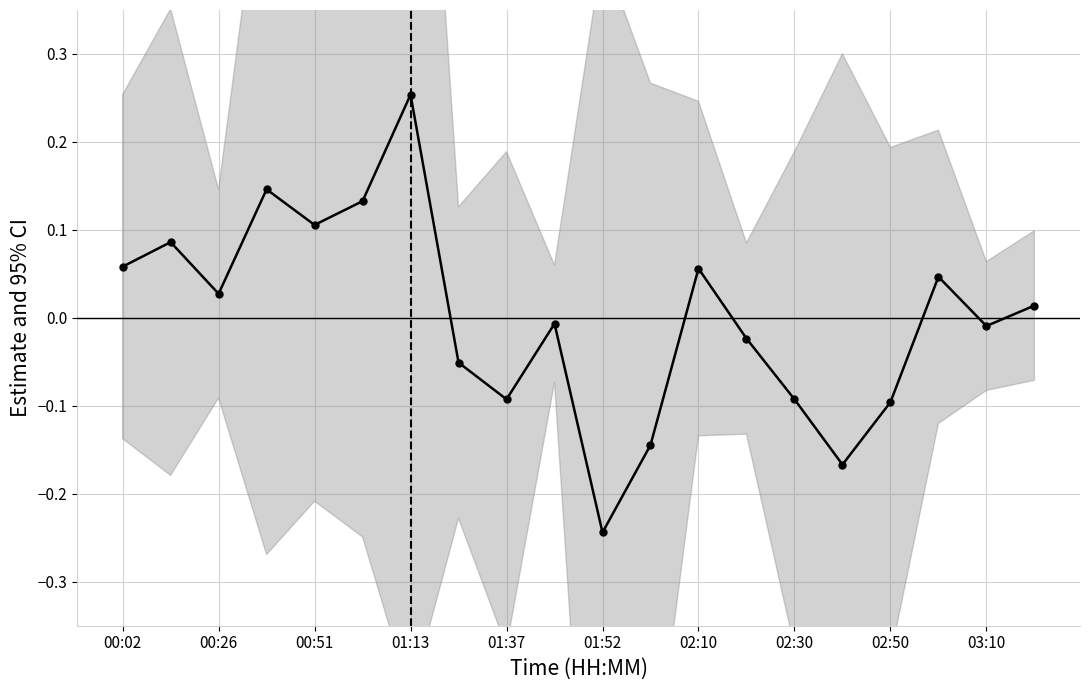

True or false: the data shows 0.3 at 01:13.

False